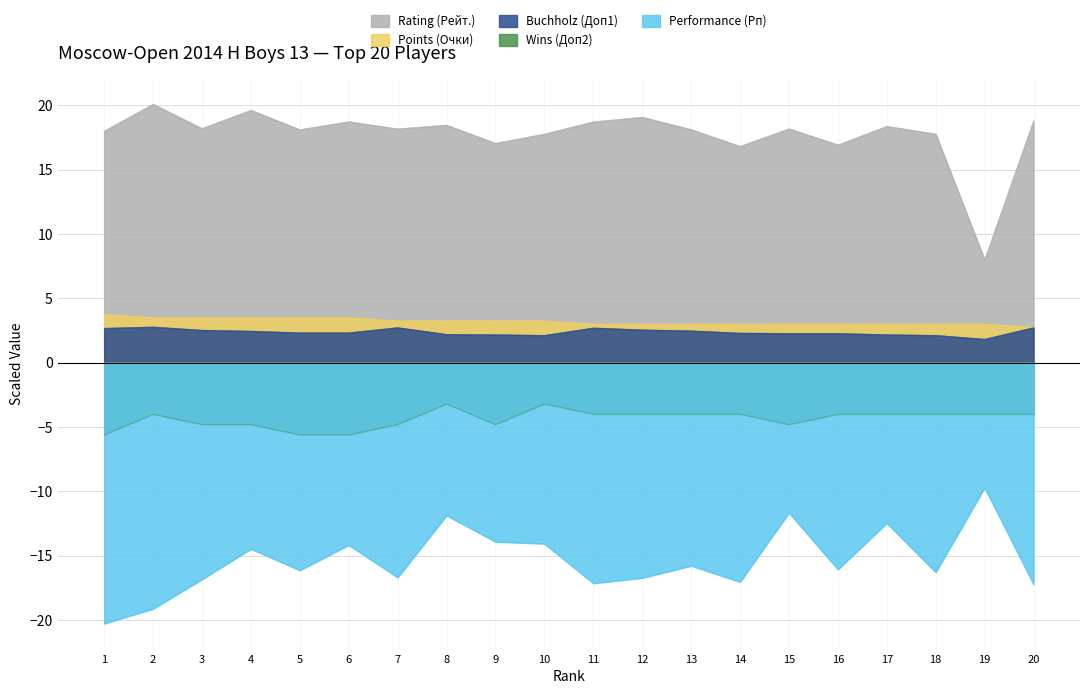

What is the value of the Points (Очки) point at the 1st from the left?

3.8